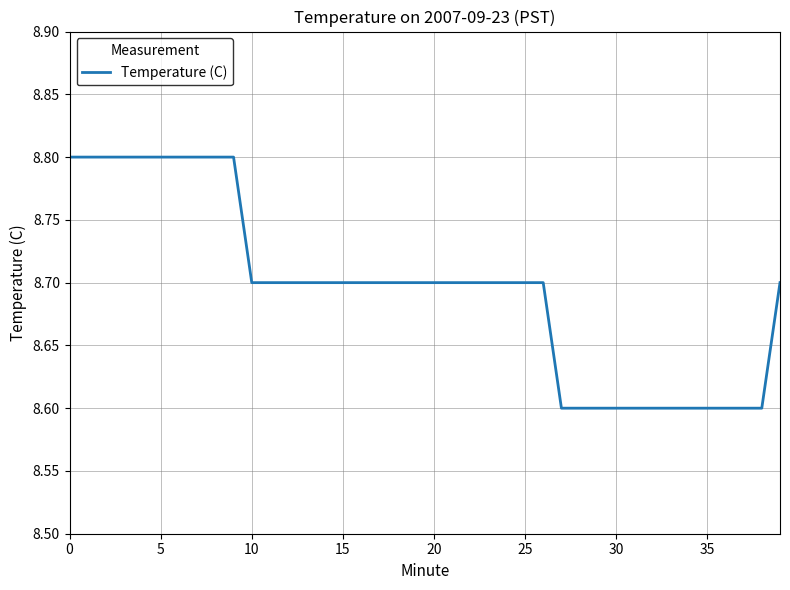

What is the average value?

8.7